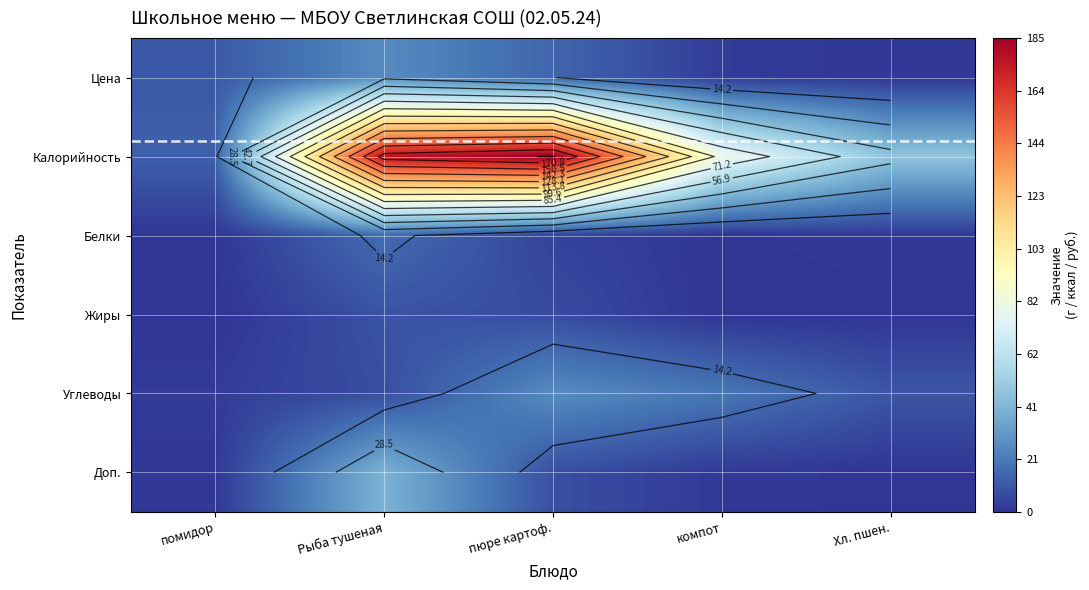

What is the difference between the maximum and minimum values in the Жиры series?

8.9